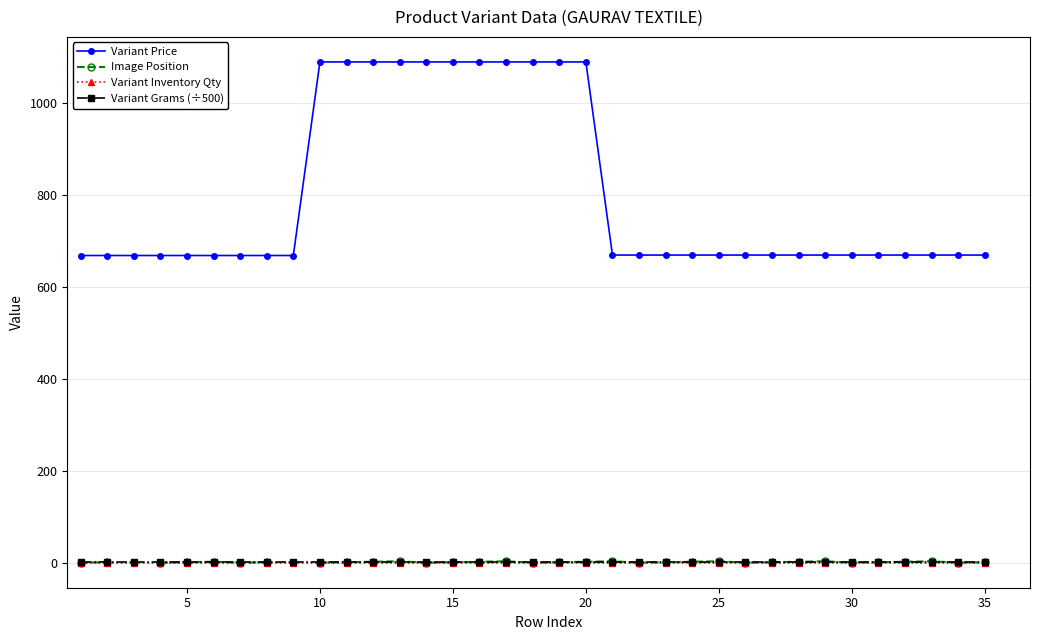

Is it true that Variant Price equals 1143 at 35?

False